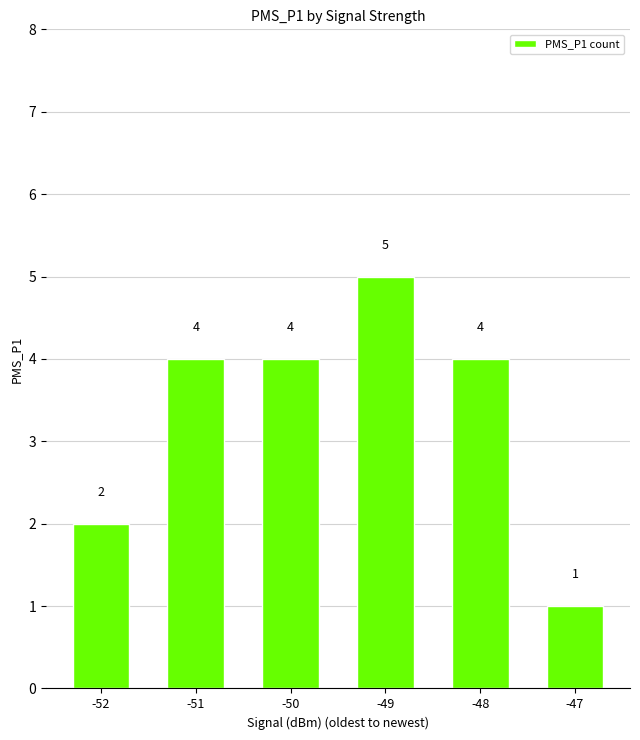

At which category does the chart reach its minimum across all series?

-47